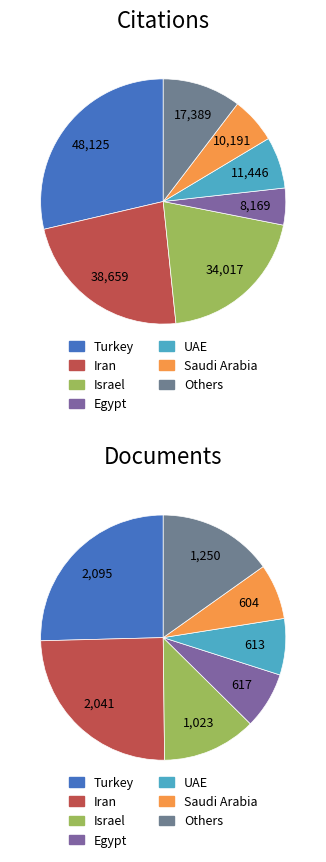

What portion of the pie excludes Africa/Middle East?

87.9%